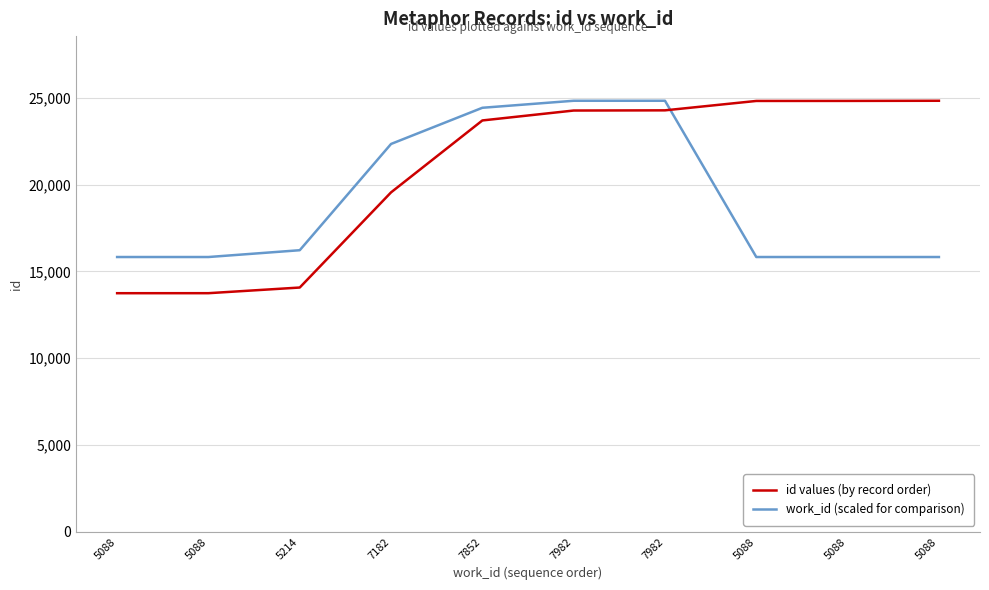

What is the label of the 1st point from the left?

5088